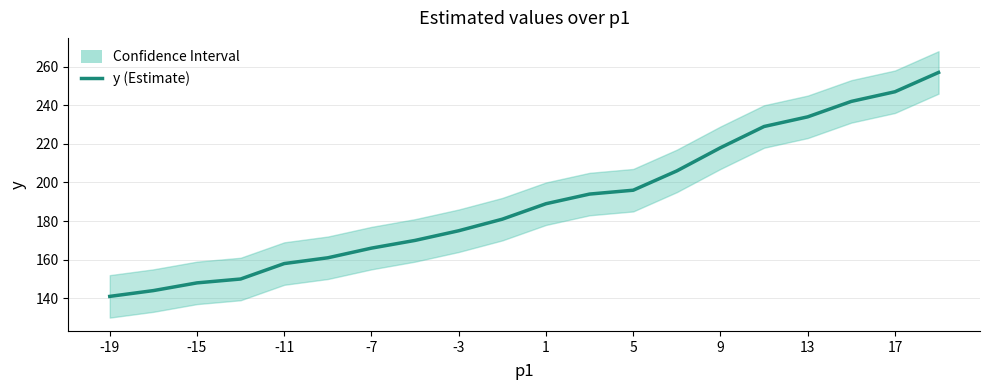

Is it true that the value at -19 is 209?

False